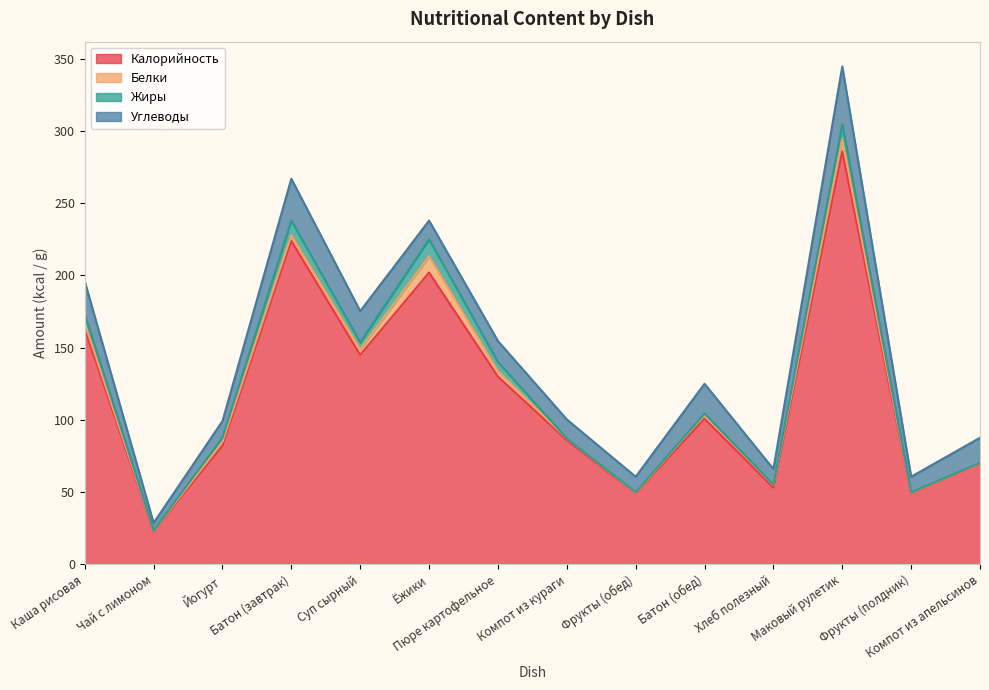

Reading left to right, transcribe all the data shown in this chart.

Калорийность: Каша рисовая=163.0	Чай с лимоном=23.0	Йогурт=82.0	Батон (завтрак)=224.0	Суп сырный=145.0	Ёжики=202.0	Пюре картофельное=130.0	Компот из кураги=86.0	Фрукты (обед)=49.0	Батон (обед)=100.8	Хлеб полезный=53.0	Маковый рулетик=286.0	Фрукты (полдник)=49.0	Компот из апельсинов=70.0
Белки: Каша рисовая=4.0	Чай с лимоном=0.3	Йогурт=2.8	Батон (завтрак)=3.8	Суп сырный=3.8	Ёжики=11.3	Пюре картофельное=3.8	Компот из кураги=1.1	Фрукты (обед)=0.4	Батон (обед)=2.9	Хлеб полезный=1.8	Маковый рулетик=8.2	Фрукты (полдник)=0.4	Компот из апельсинов=0.2
Жиры: Каша рисовая=6.1	Чай с лимоном=0.1	Йогурт=2.8	Батон (завтрак)=10.2	Суп сырный=4.8	Ёжики=11.8	Пюре картофельное=6.3	Компот из кураги=0.0	Фрукты (обед)=0.4	Батон (обед)=0.7	Хлеб полезный=0.3	Маковый рулетик=10.3	Фрукты (полдник)=0.4	Компот из апельсинов=0.1
Углеводы: Каша рисовая=22.8	Чай с лимоном=5.2	Йогурт=11.5	Батон (завтрак)=29.0	Суп сырный=21.7	Ёжики=12.9	Пюре картофельное=14.5	Компот из кураги=13.2	Фрукты (обед)=10.8	Батон (обед)=20.6	Хлеб полезный=10.8	Маковый рулетик=40.2	Фрукты (полдник)=10.8	Компот из апельсинов=17.3